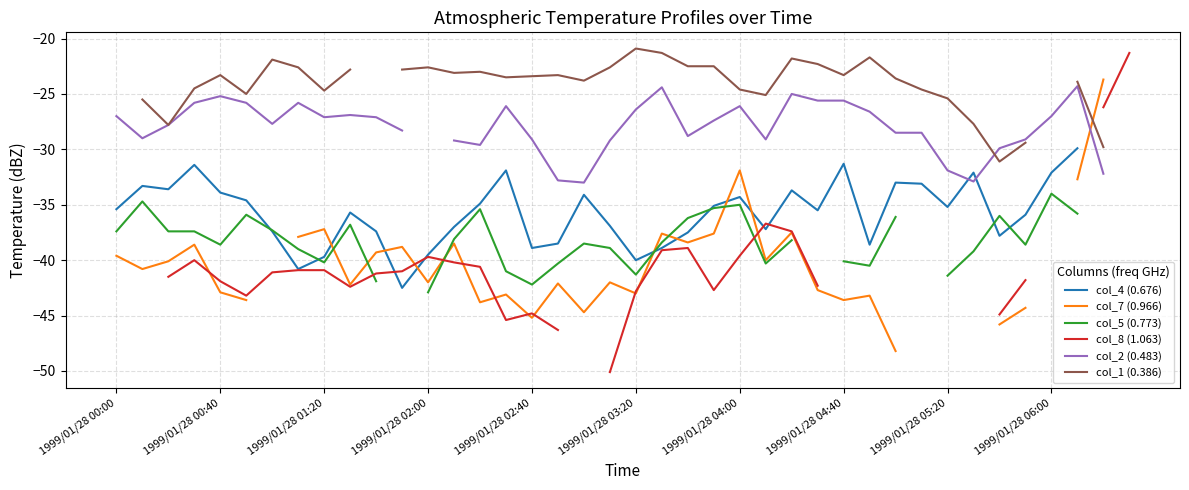

Which has a higher value, 23 or 14?

14